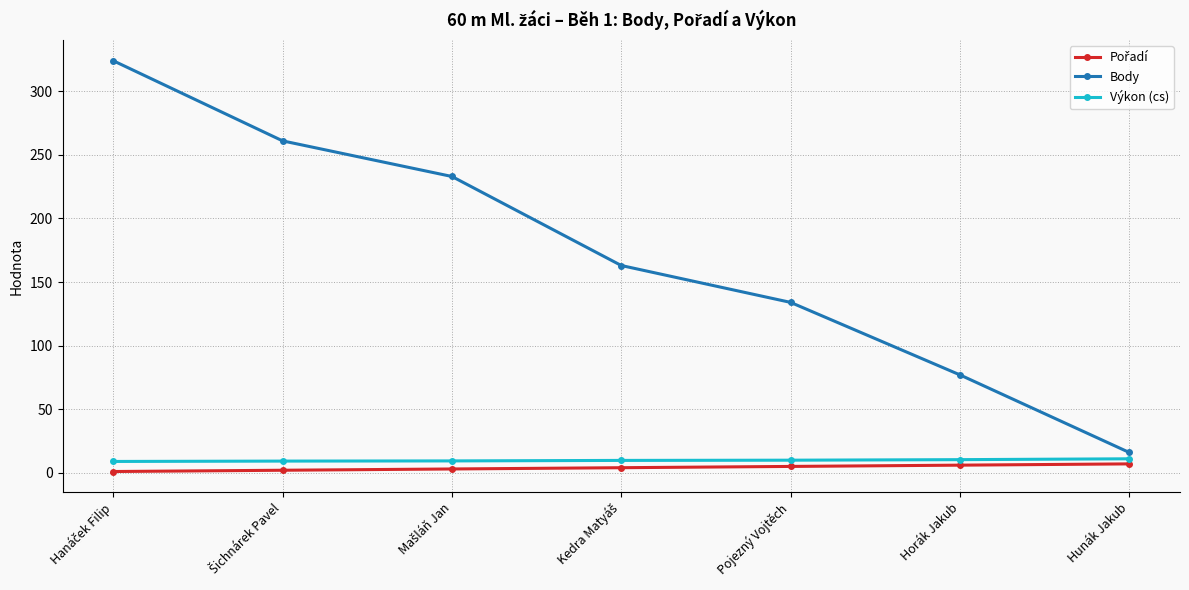

The value of Body at Horák Jakub is 20.1. True or false?

False